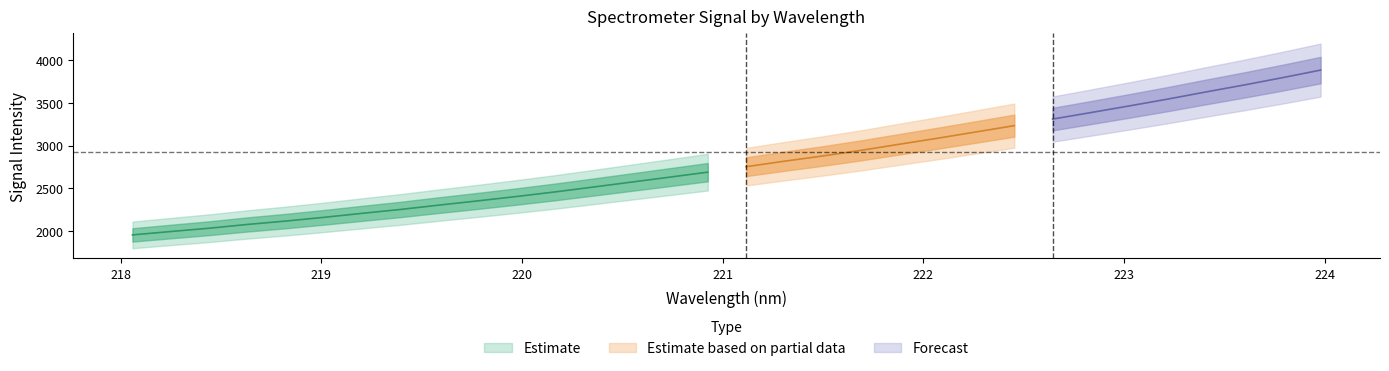

What is the value of the y_center point at the 10th from the left?

2351.1